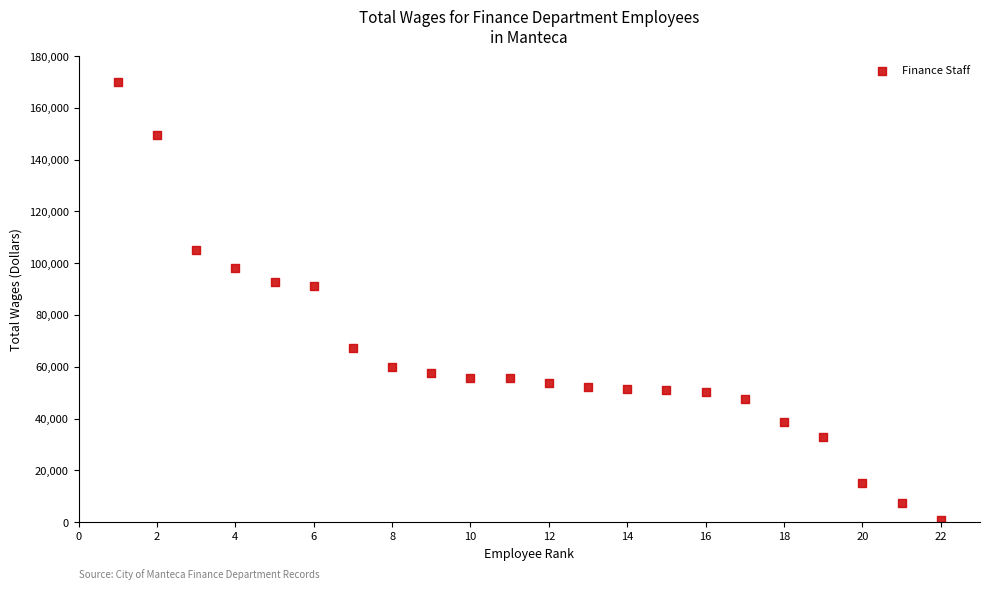

What is the range of Y values (max minus min)?

168951